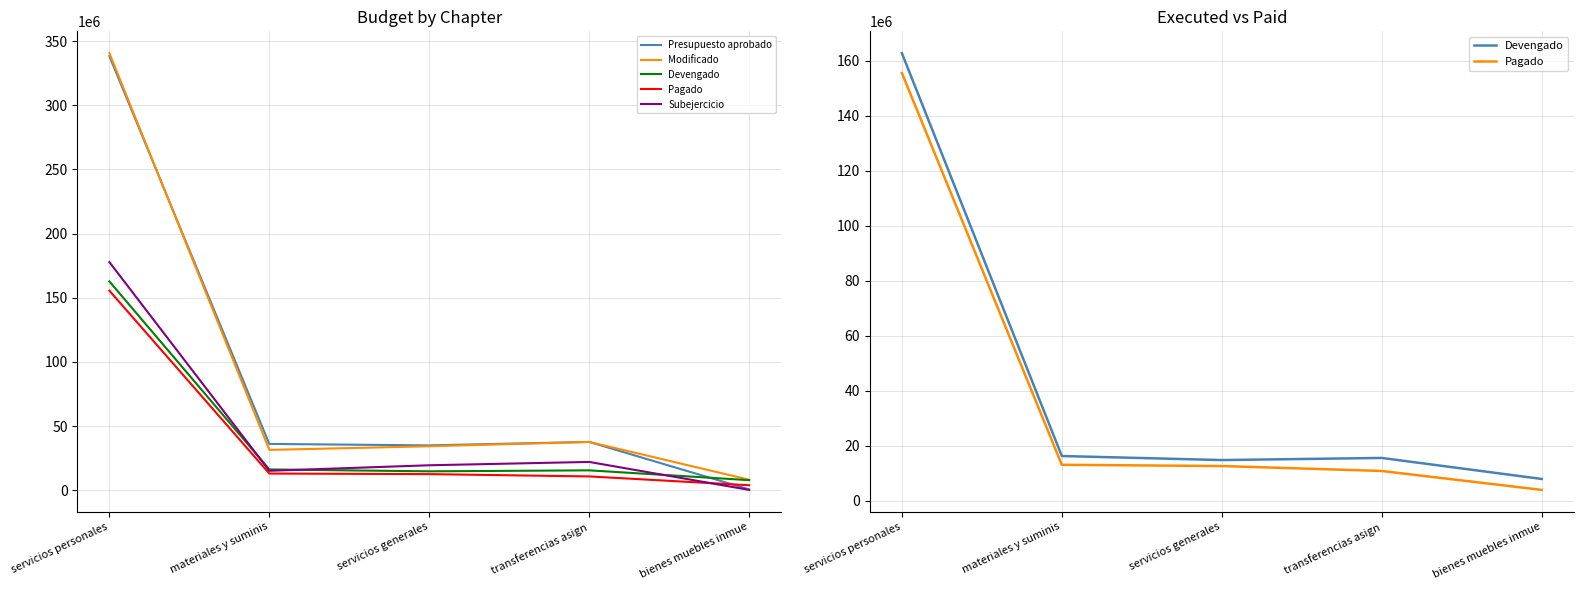

List the labels in order of Devengado value, largest first.

servicios personales, materiales y suminis, transferencias asign, servicios generales, bienes muebles inmue